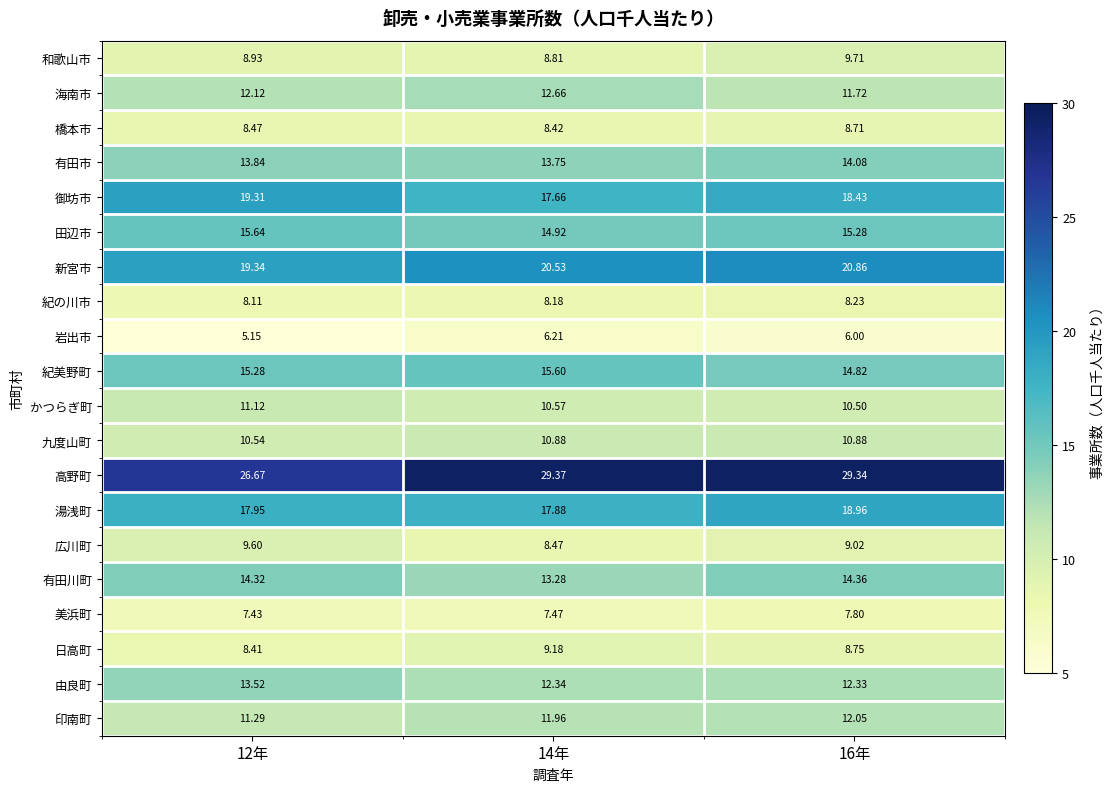

At which category is the sum across all series the highest?

16年